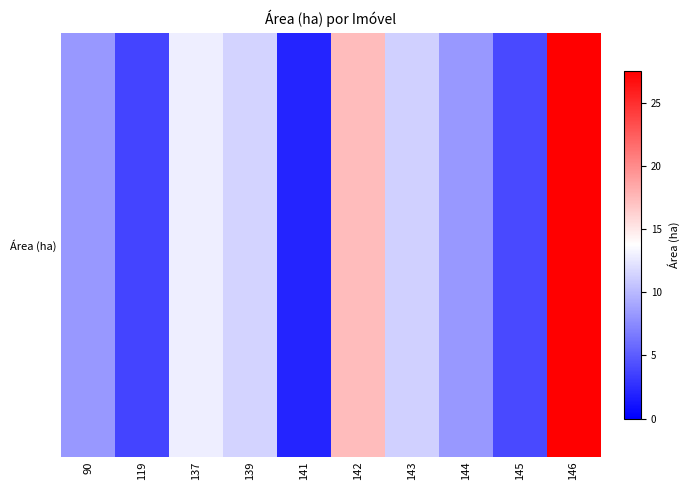

The value at 144 is 8.3. True or false?

True